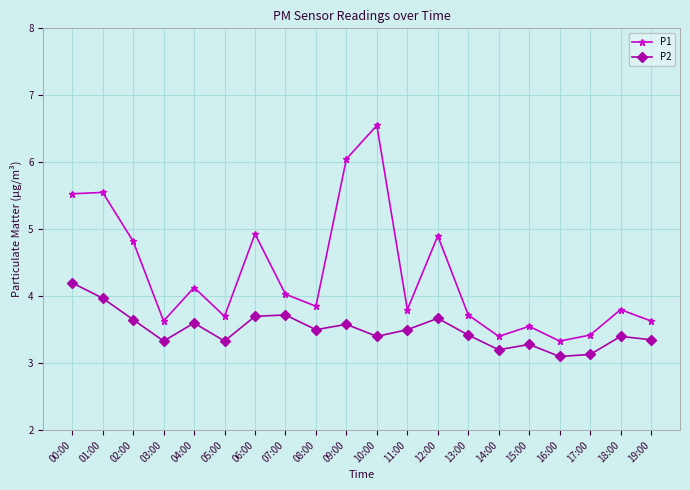

True or false: P2 and P1 intersect in this chart.

False